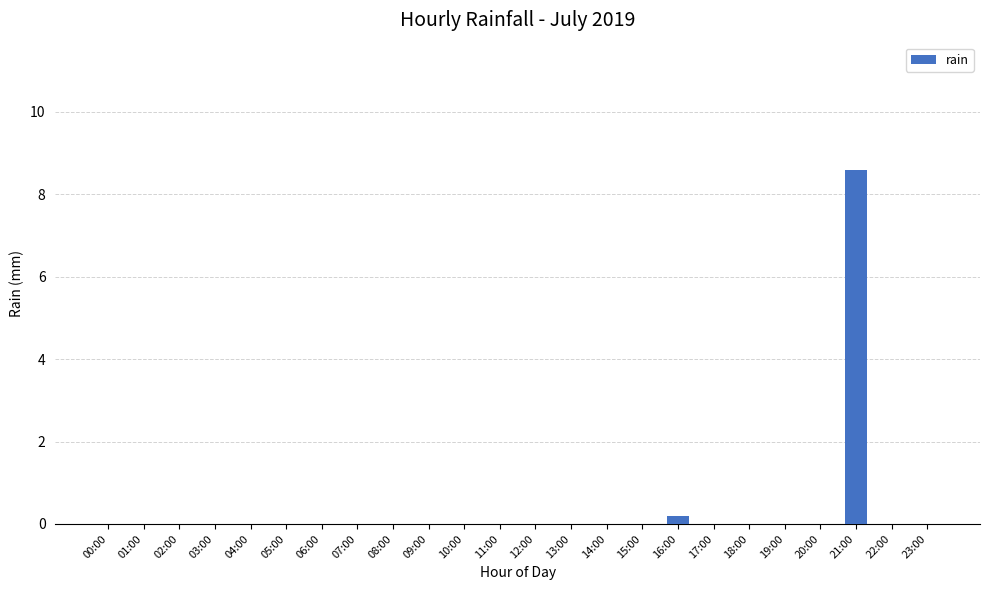

What is the sum of all values?

8.8